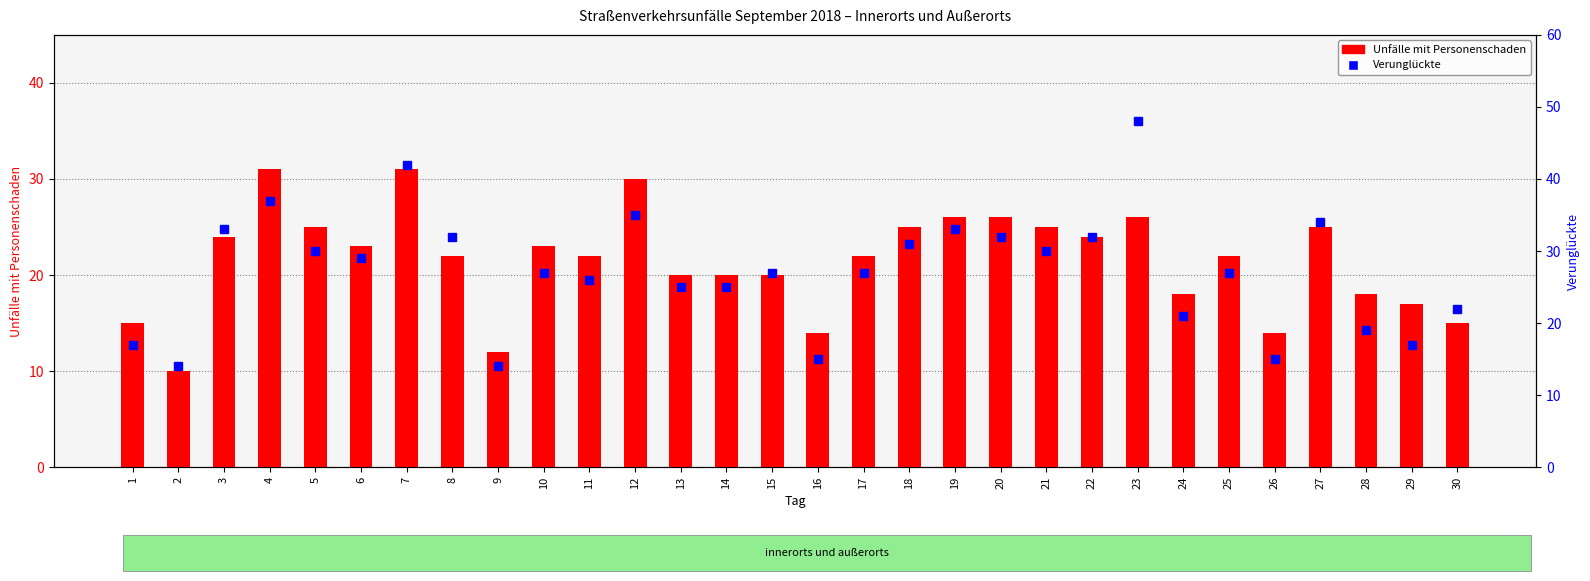

What is the sum of the Verunglückte values at 6 and 10?

56